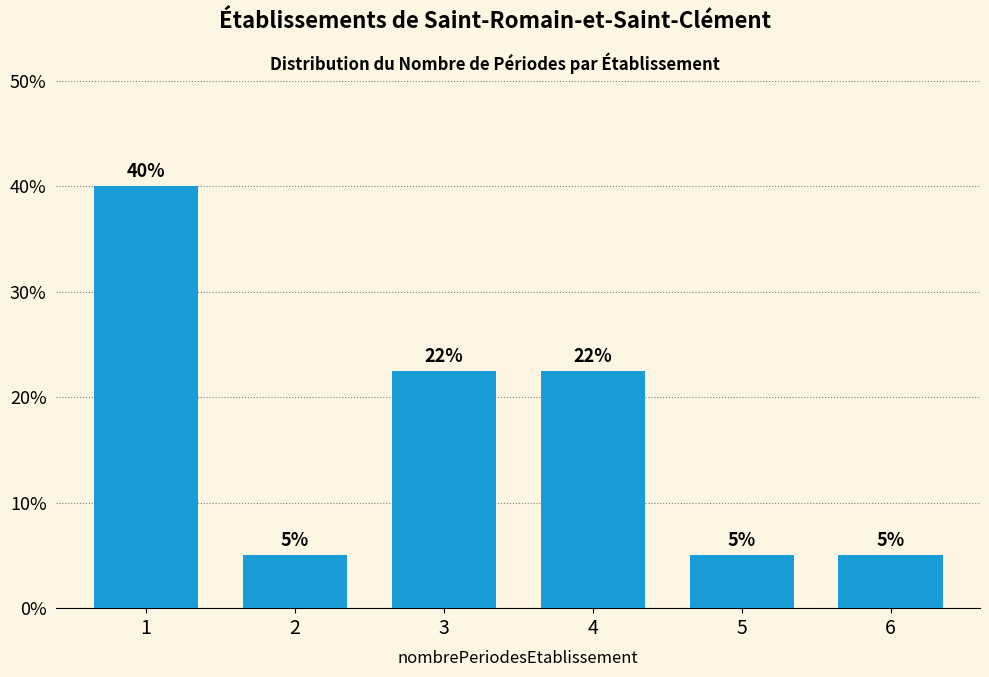

What is the greatest value displayed?

40.0